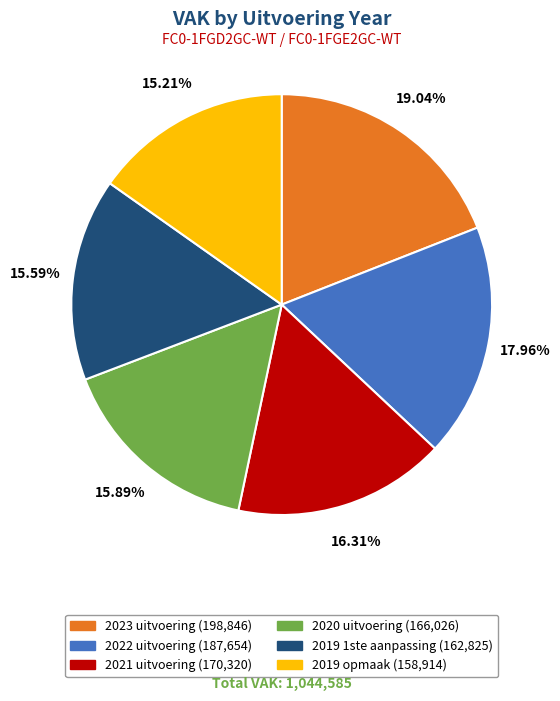

Is there any slice that represents more than half of the pie?

No